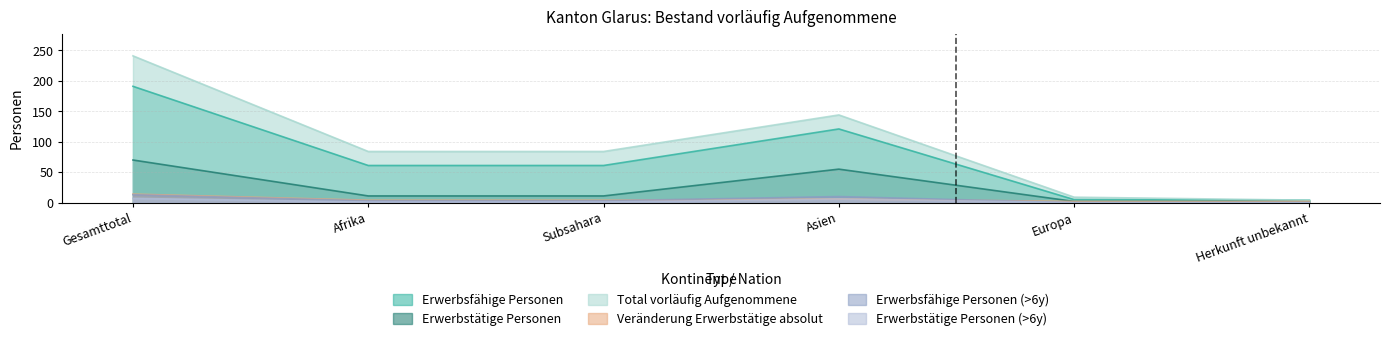

Reading left to right, extract all data points from this chart.

Erwerbsfähige Personen: Gesamttotal=191	Afrika=61	Subsahara=61	Asien=121	Europa=5	Herkunft unbekannt=4
Erwerbstätige Personen: Gesamttotal=70	Afrika=11	Subsahara=11	Asien=55	Europa=2	Herkunft unbekannt=2
Total vorläufig Aufgenommene: Gesamttotal=241	Afrika=84	Subsahara=84	Asien=144	Europa=9	Herkunft unbekannt=4
Veränderung Erwerbstätige absolut: Gesamttotal=14	Afrika=4	Subsahara=4	Asien=6	Europa=2	Herkunft unbekannt=2
Erwerbsfähige Personen (>6y): Gesamttotal=13	Afrika=3	Subsahara=3	Asien=10	Europa=0	Herkunft unbekannt=0
Erwerbstätige Personen (>6y): Gesamttotal=7	Afrika=1	Subsahara=1	Asien=6	Europa=0	Herkunft unbekannt=0